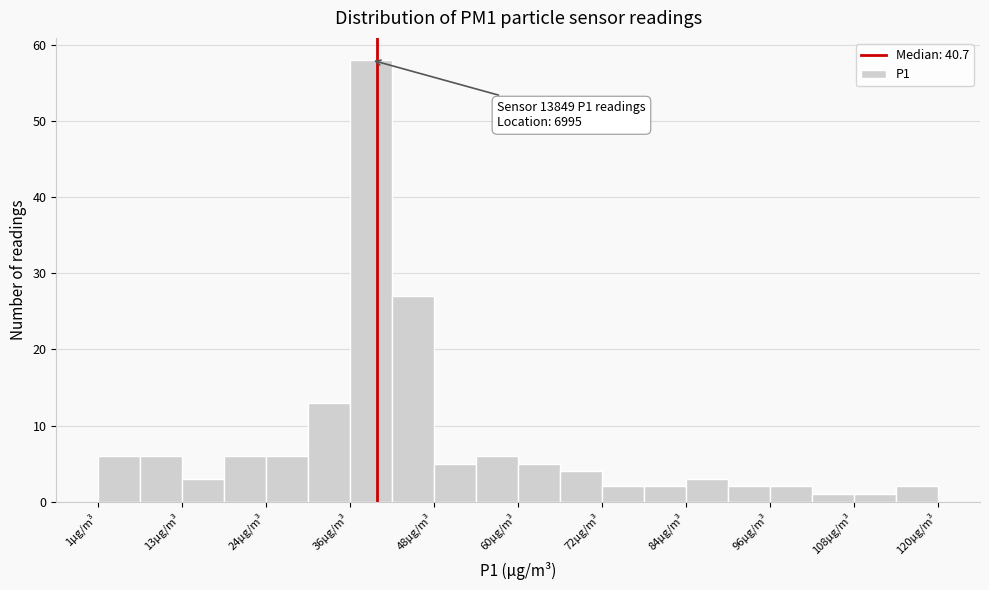

Around what value on the x-axis is the tallest bar? Give the approximate position of its centre, as read against the axis.

40